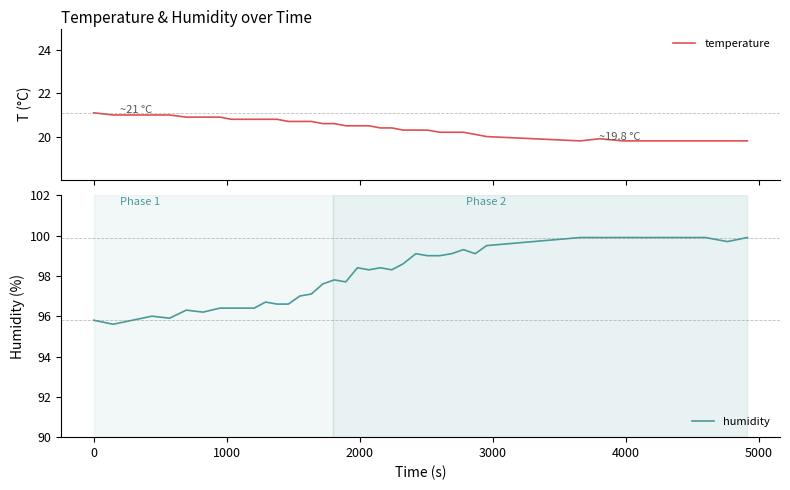

Reading left to right, list all the values displayed in this chart.

temperature: 21.1	21.0	21.0	21.0	21.0	20.9	20.9	20.9	20.8	20.8	20.8	20.8	20.8	20.7	20.7	20.7	20.6	20.6	20.5	20.5	20.5	20.4	20.4	20.3	20.3	20.3	20.2	20.2	20.2	20.1	20.0	19.8	19.9	19.8	19.8	19.8	19.8	19.8	19.8	19.8
humidity: 95.8	95.6	95.8	96.0	95.9	96.3	96.2	96.4	96.4	96.4	96.4	96.7	96.6	96.6	97.0	97.1	97.6	97.8	97.7	98.4	98.3	98.4	98.3	98.6	99.1	99.0	99.0	99.1	99.3	99.1	99.5	99.9	99.9	99.9	99.9	99.9	99.9	99.9	99.7	99.9